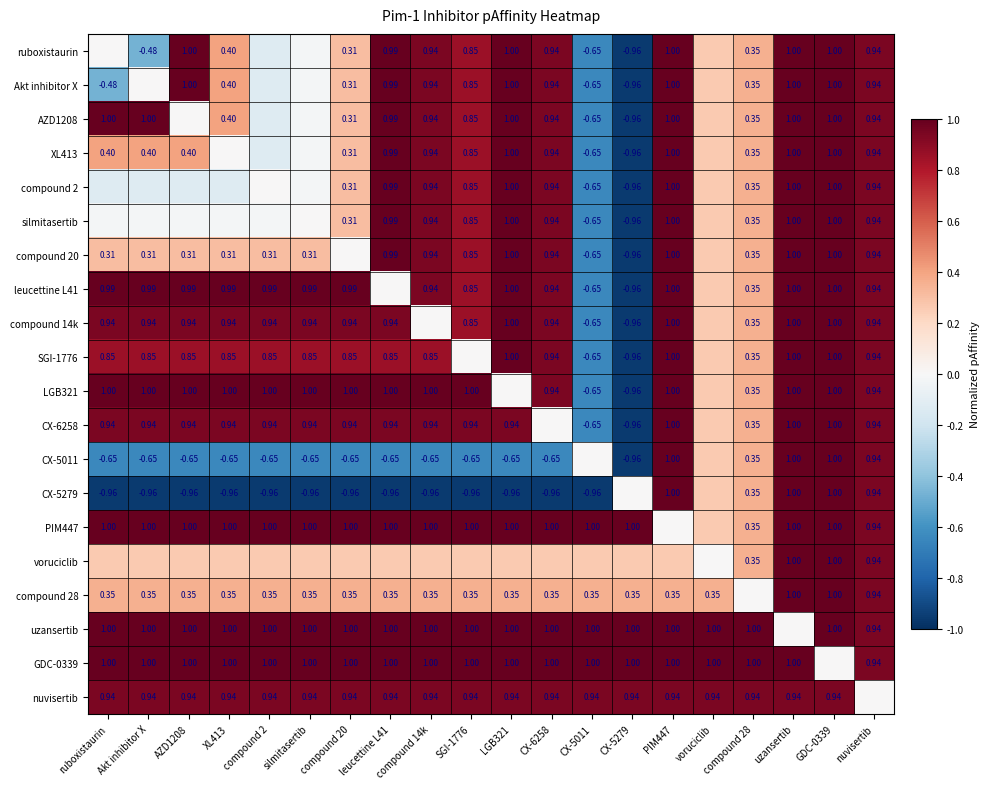

Which category has the highest value across all series?

AZD1208